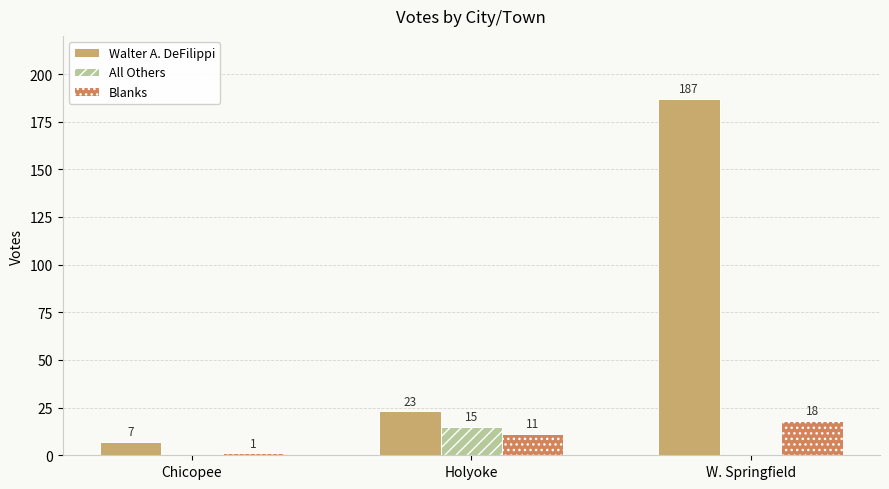

Reading right to left, what are all the values shown in this chart?

Walter A. DeFilippi: W. Springfield=187	Holyoke=23	Chicopee=7
All Others: W. Springfield=0	Holyoke=15	Chicopee=0
Blanks: W. Springfield=18	Holyoke=11	Chicopee=1